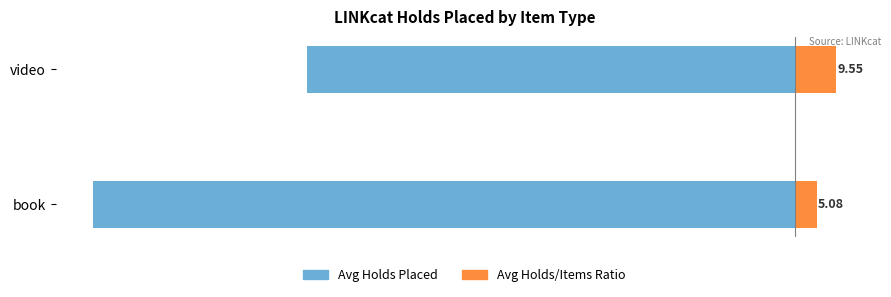

How many bars are there in total?

4